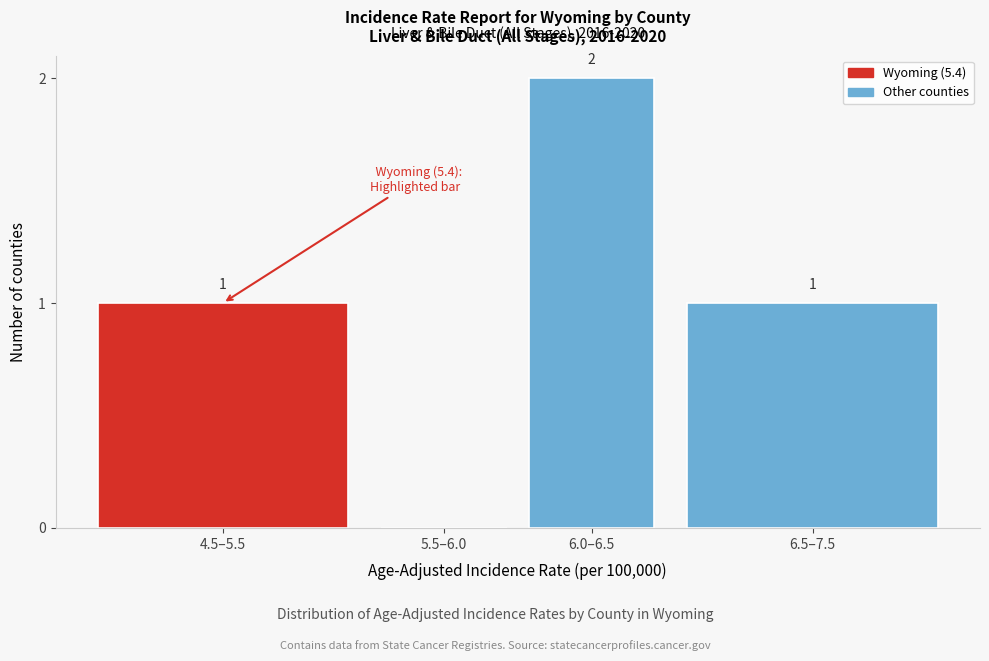

Reading left to right, transcribe all the data shown in this chart.

4.5–5.5=1	5.5–6.0=0	6.0–6.5=2	6.5–7.5=1